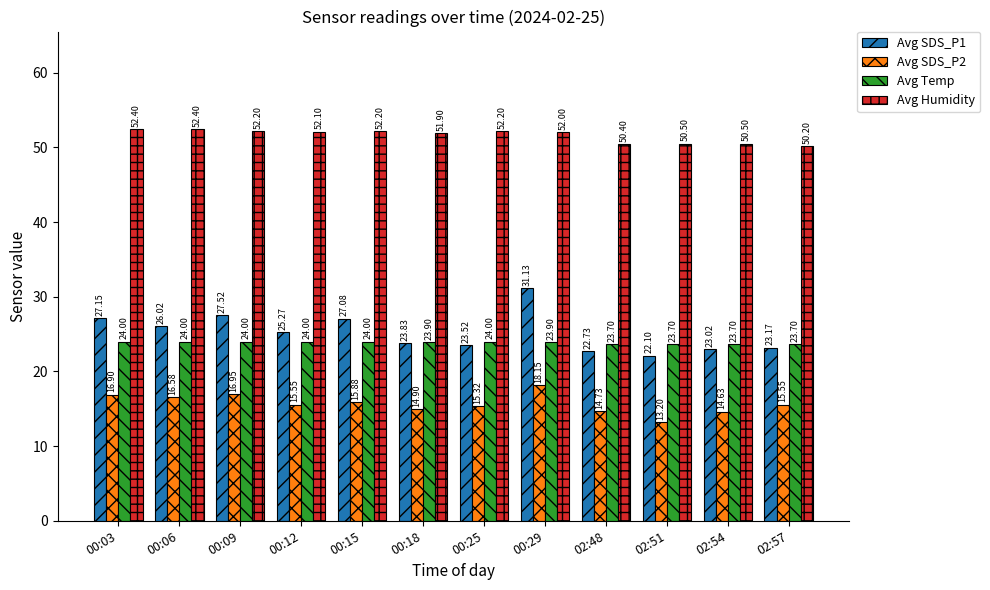

The Avg SDS_P1 series shows 6.7 at 02:48. True or false?

False